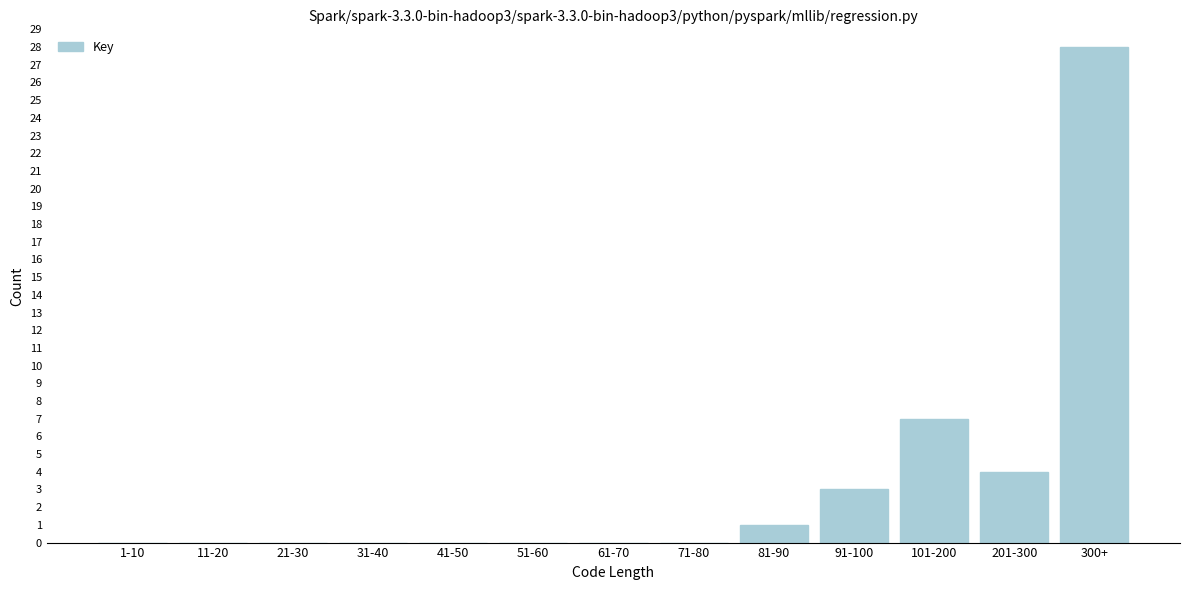

Reading right to left, extract all data points from this chart.

300+=28	201-300=4	101-200=7	91-100=3	81-90=1	71-80=0	61-70=0	51-60=0	41-50=0	31-40=0	21-30=0	11-20=0	1-10=0